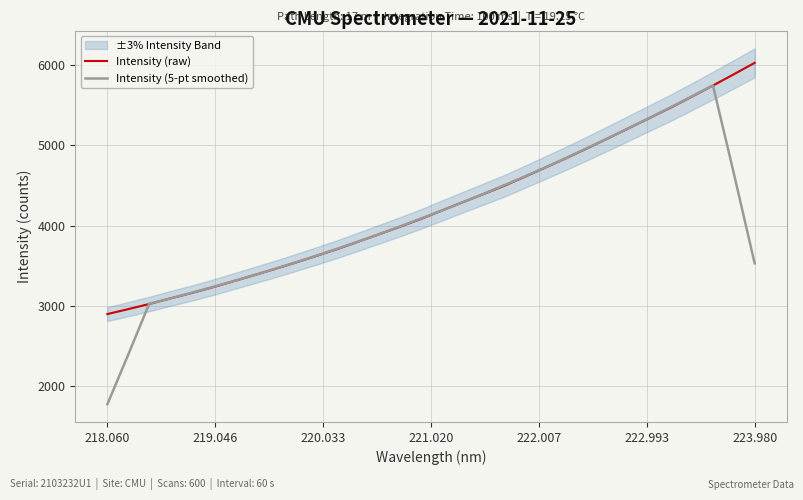

Reading left to right, list all the values displayed in this chart.

Intensity (raw): 2898.4	2960.0	3023.7	3091.9	3158.2	3228.6	3304.5	3380.7	3458.4	3538.7	3622.2	3707.6	3799.3	3891.7	3985.2	4081.5	4186.3	4290.2	4392.1	4495.2	4610.0	4726.0	4843.4	4964.8	5090.3	5216.9	5344.3	5471.6	5606.2	5743.6	5883.5	6025.9
Intensity (5-pt smoothed): 1776.4	2394.8	3026.4	3092.5	3161.4	3232.8	3306.1	3382.2	3460.9	3541.5	3625.2	3711.9	3801.2	3893.1	3988.8	4087.0	4187.0	4289.0	4394.8	4502.7	4613.3	4727.9	4846.9	4968.3	5091.9	5217.6	5345.9	5476.5	5609.8	5746.2	4651.8	3530.6